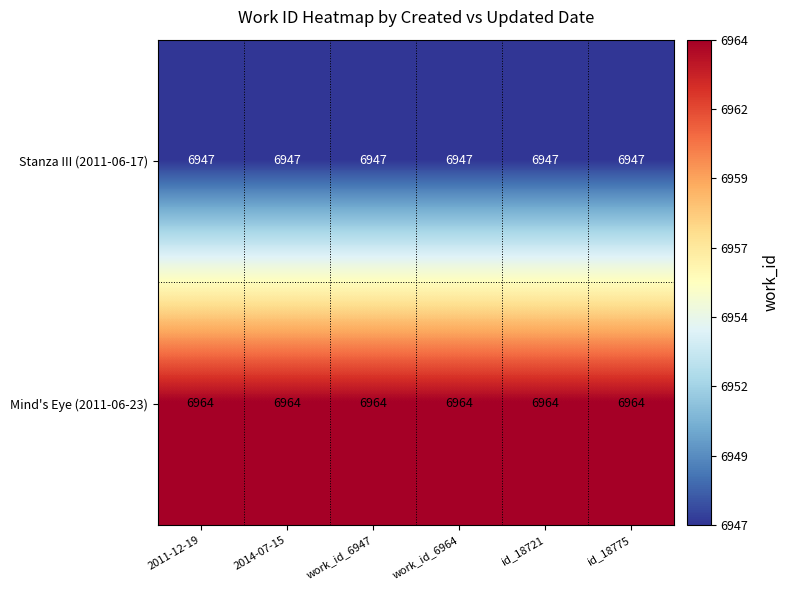

What is the smallest value displayed?

6947